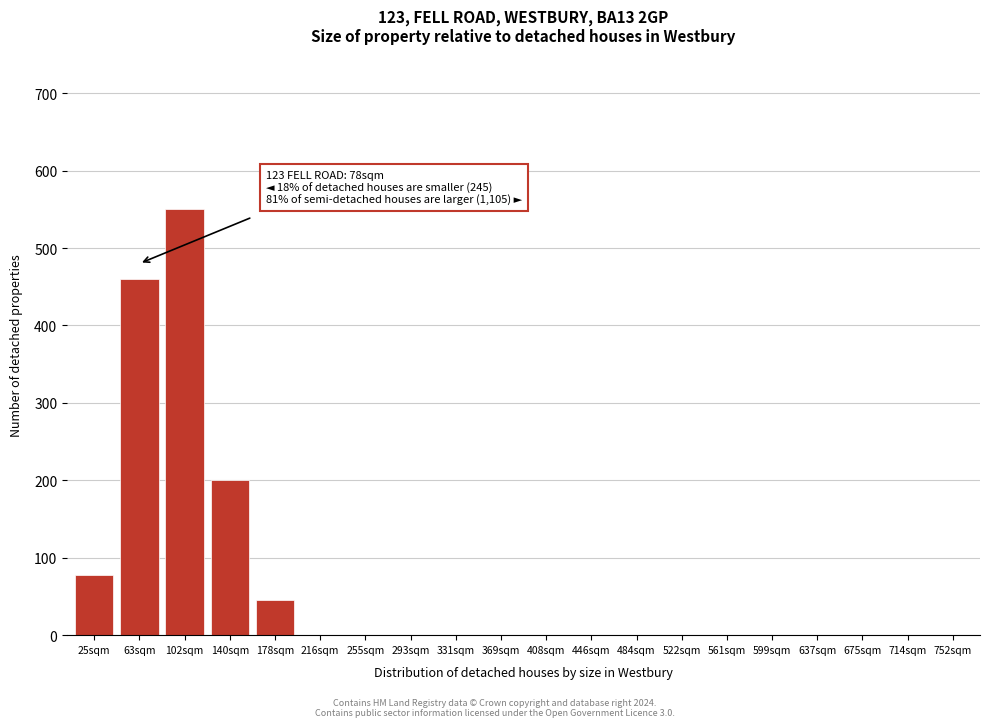

Reading left to right, what are all the values shown in this chart?

25sqm=78	63sqm=460	102sqm=550	140sqm=200	178sqm=45	216sqm=0	255sqm=0	293sqm=0	331sqm=0	369sqm=0	408sqm=0	446sqm=0	484sqm=0	522sqm=0	561sqm=0	599sqm=0	637sqm=0	675sqm=0	714sqm=0	752sqm=0